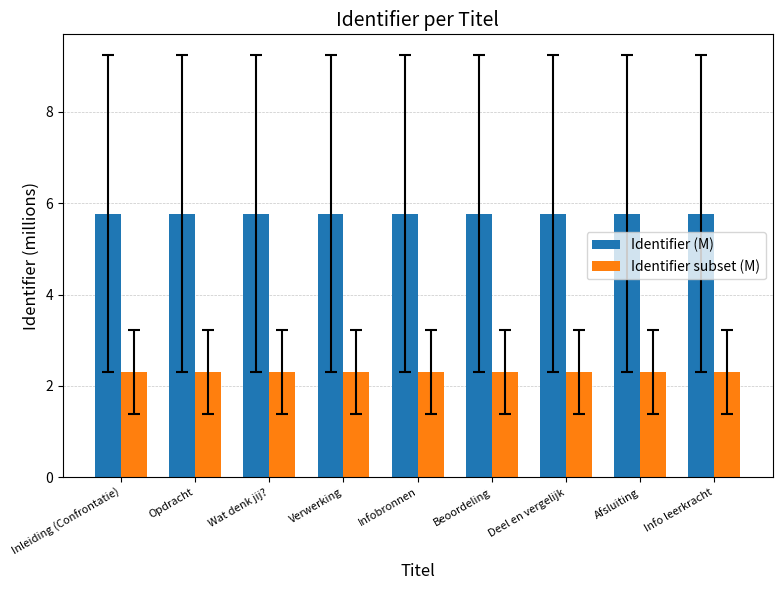

How many groups of bars are there?

9